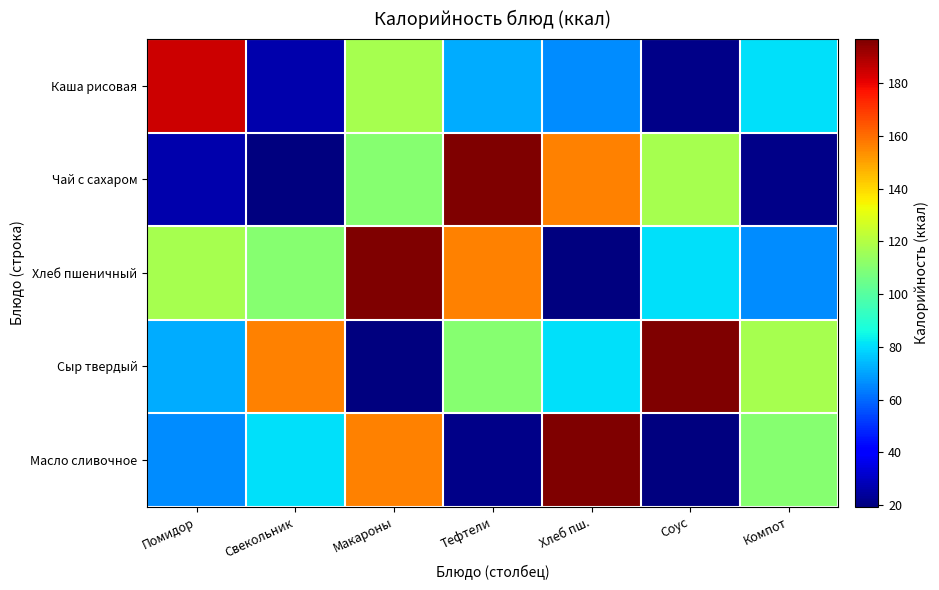

At which category does the chart reach its peak across all series?

Тефтели